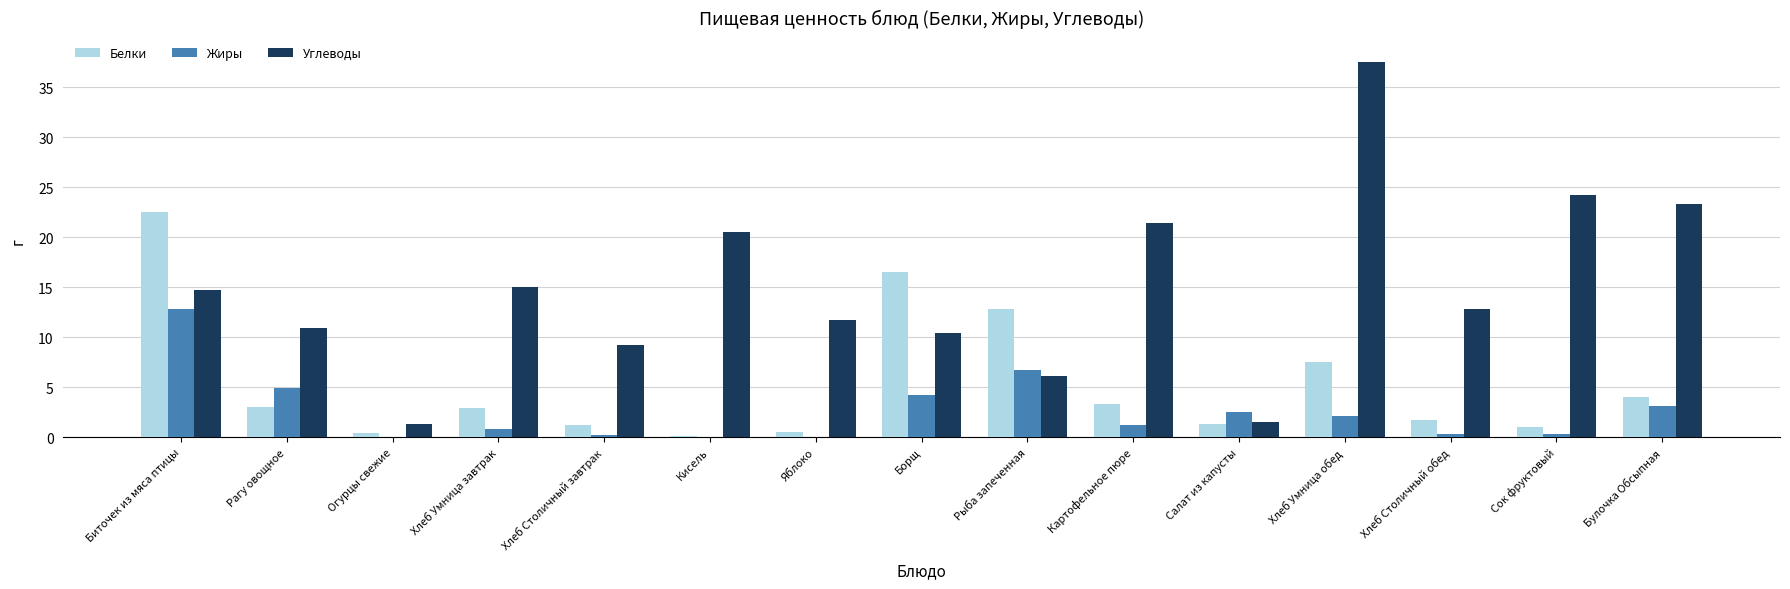

How many data points in Жиры are above 1?

8